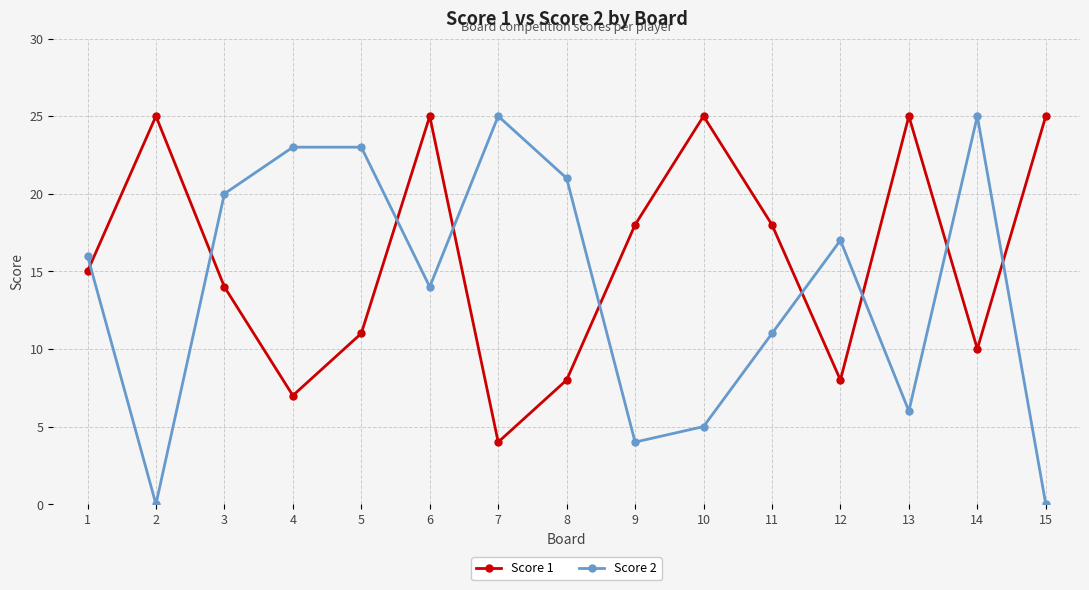

At which category is the sum across all series the highest?

6